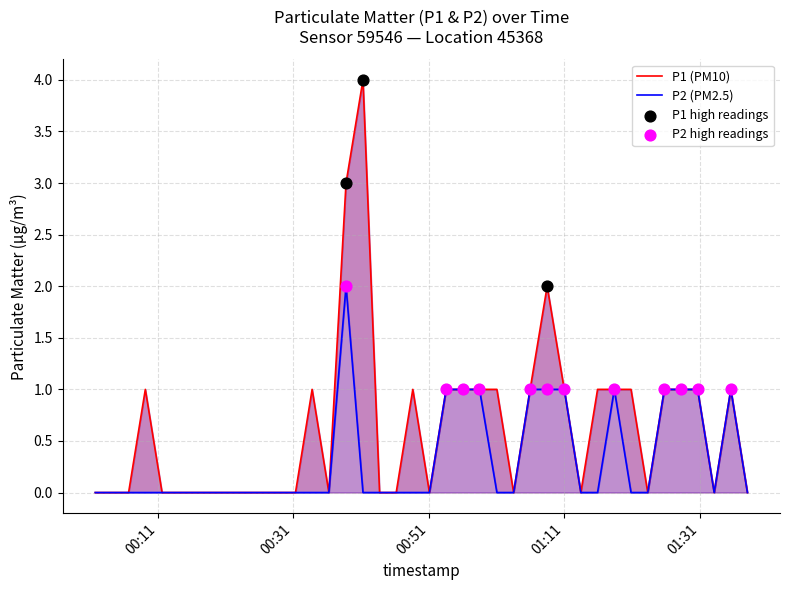

Which series reaches the maximum Y coordinate?

P1